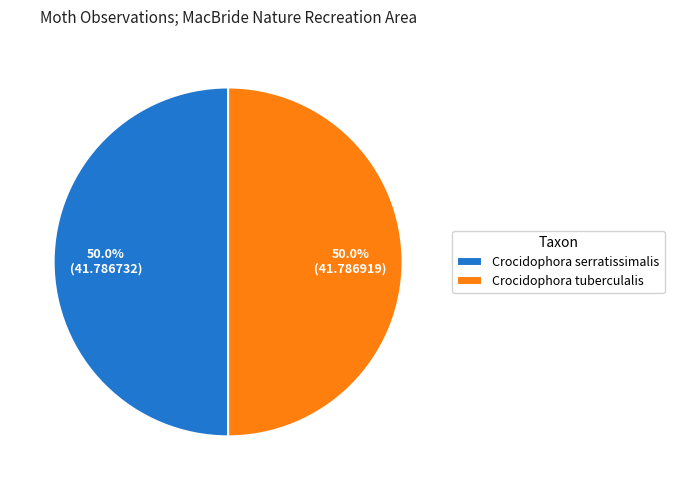

To the nearest percent, what is the average slice percentage?

50%